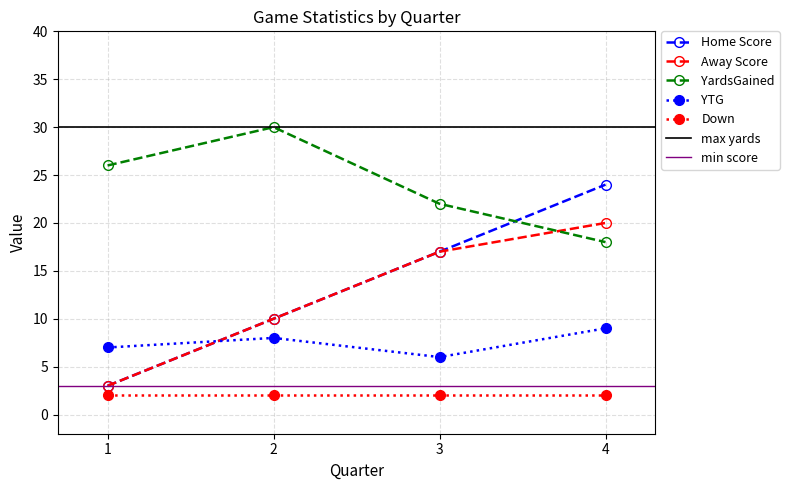

What is the value of the Down point at the 2nd from the left?

2